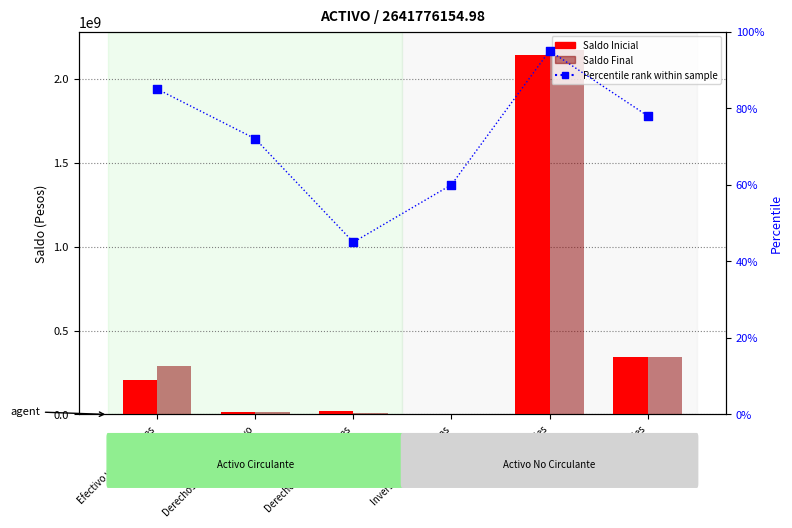

Which series has the largest Y range (max minus min)?

Saldo Final